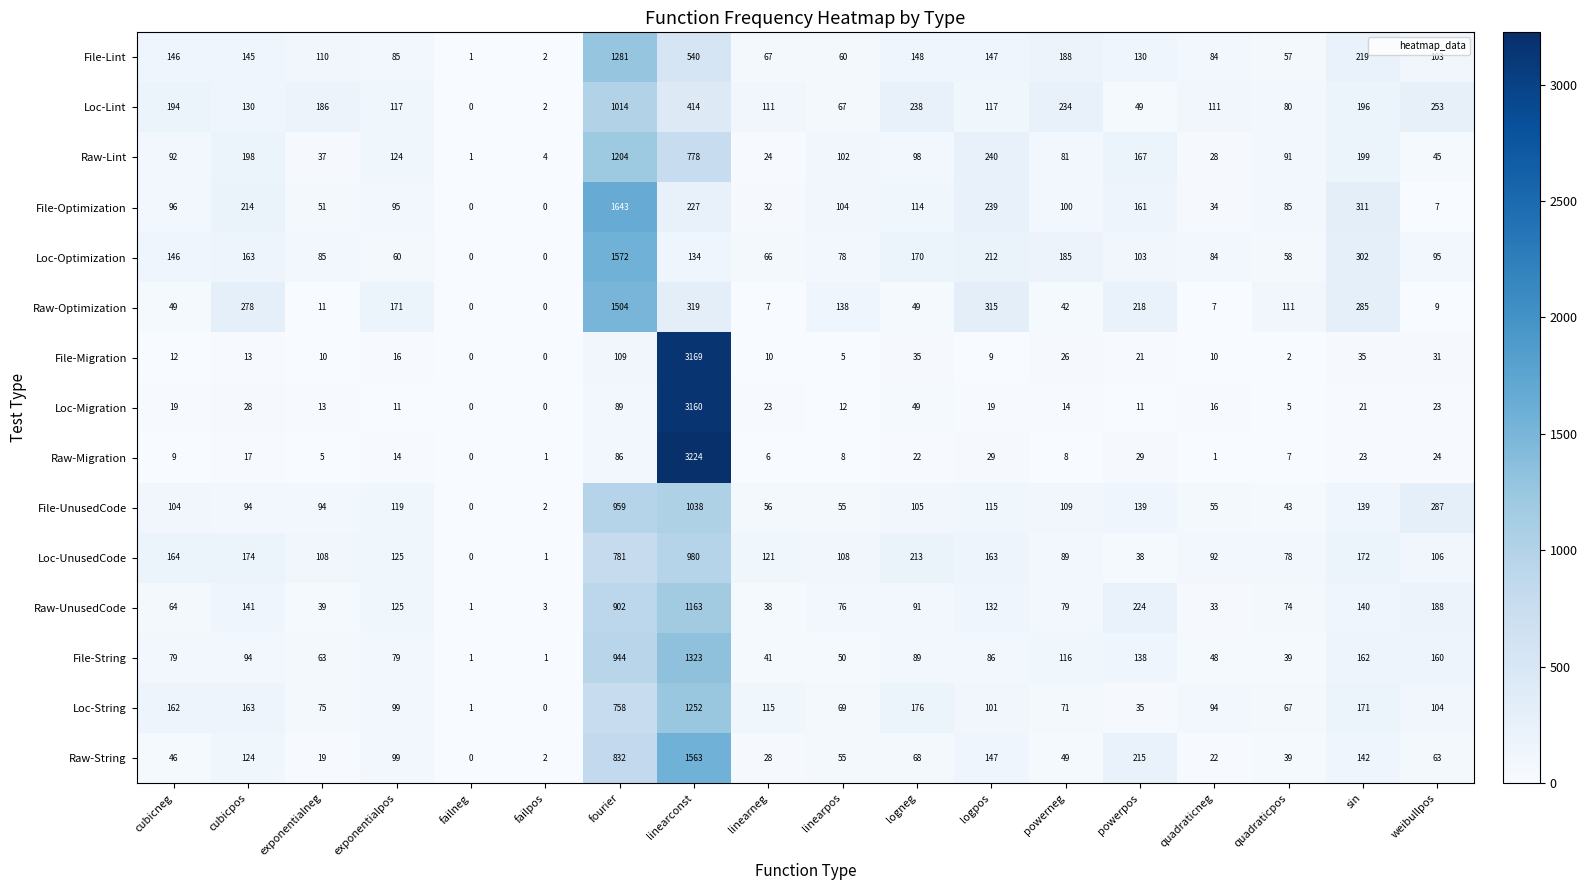

Which series has the widest spread of values?

Raw-Migration